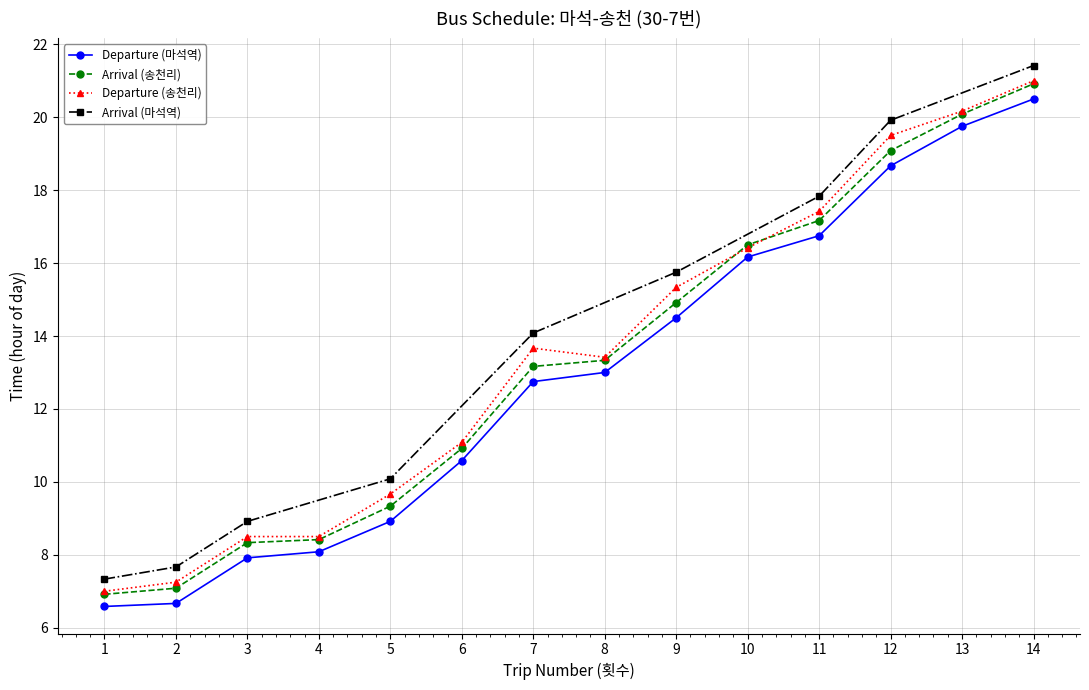

What is the value of the Departure (송천리) point at the 4th from the left?

8.5